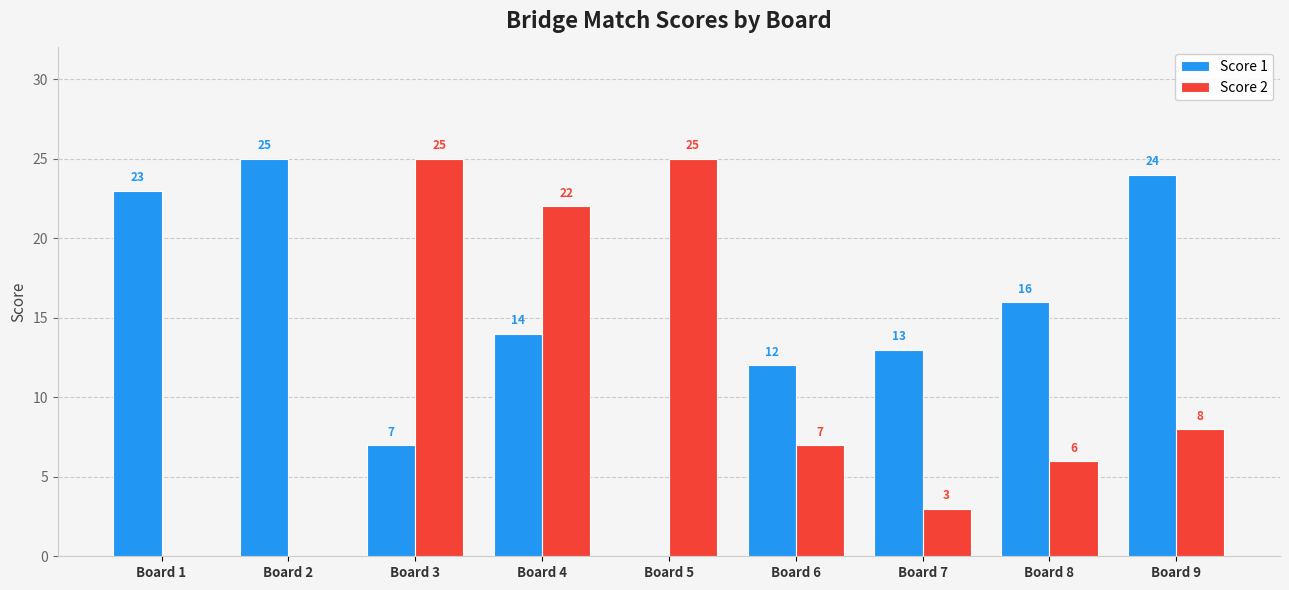

Count the number of categories in the chart.

9